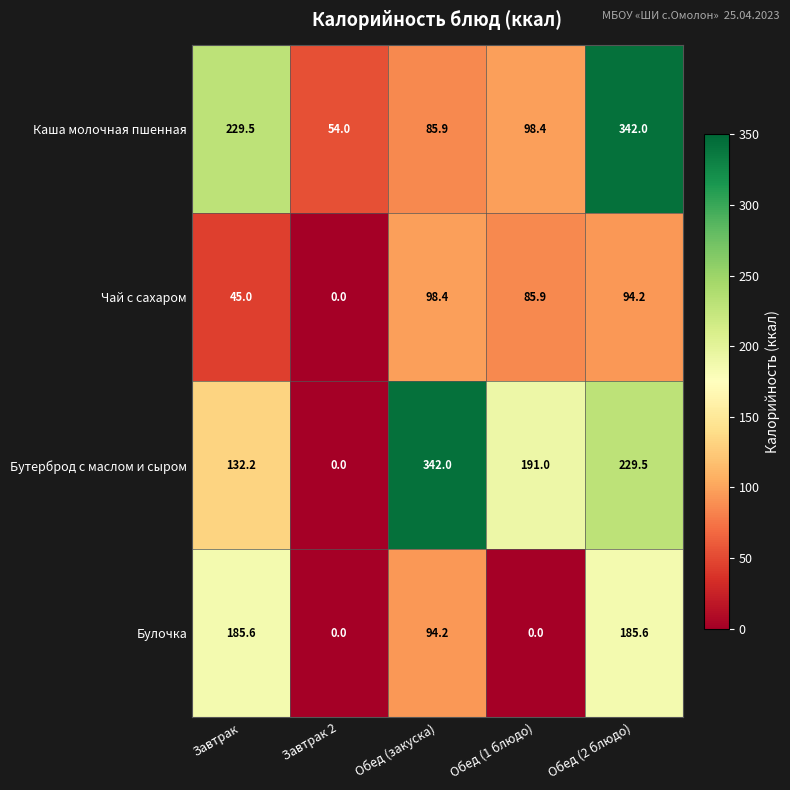

The Булочка series shows 185.6 at Завтрак. True or false?

True